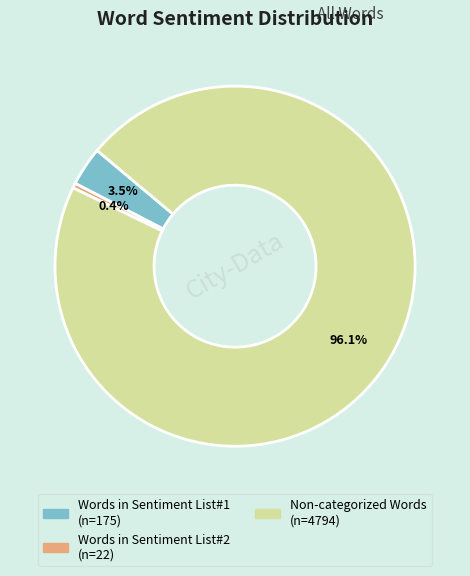

Is there any slice that represents more than half of the pie?

Yes